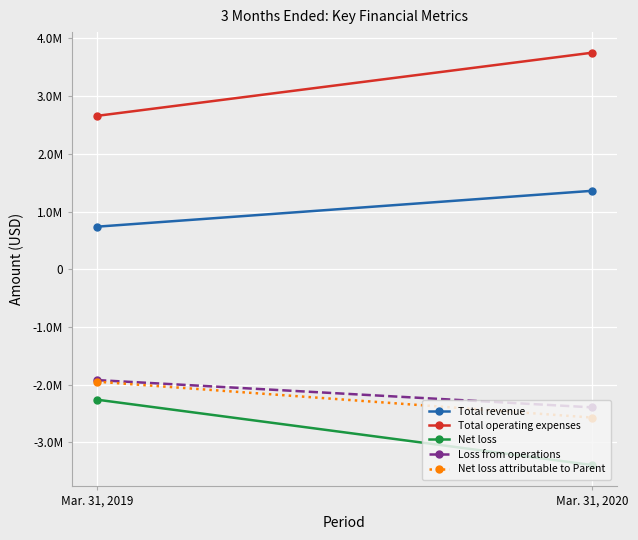

The Net loss series shows -3393974 at Mar. 31, 2020. True or false?

True